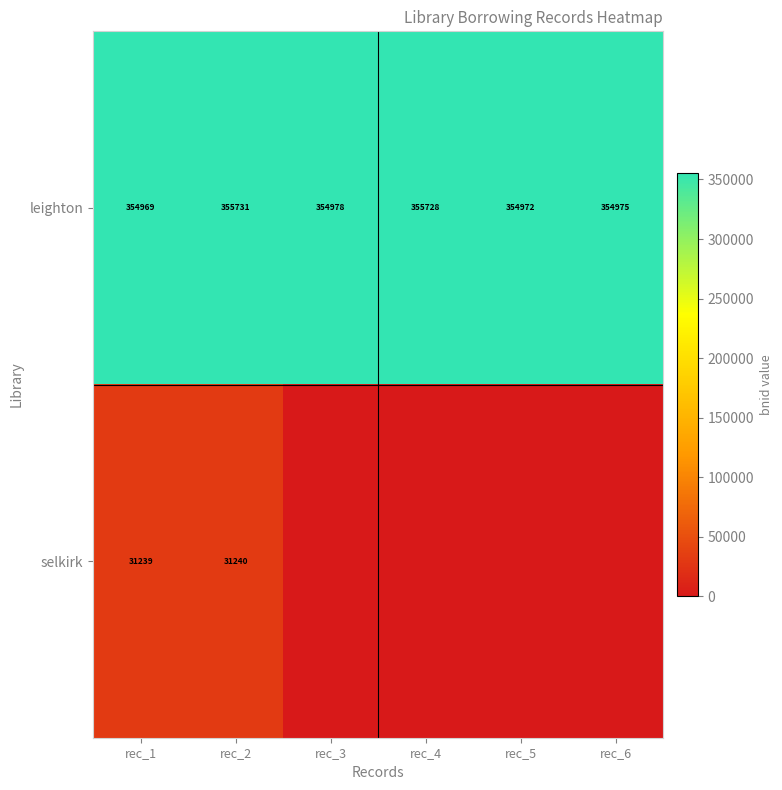

At which label does leighton reach its peak?

rec_2